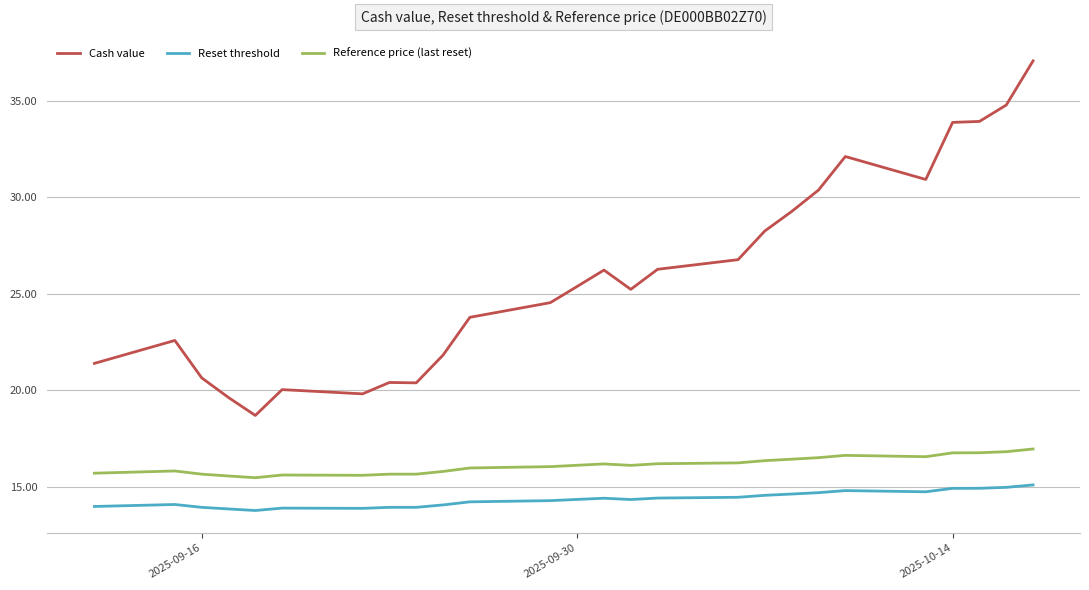

Which series has the largest total across all categories?

Cash value